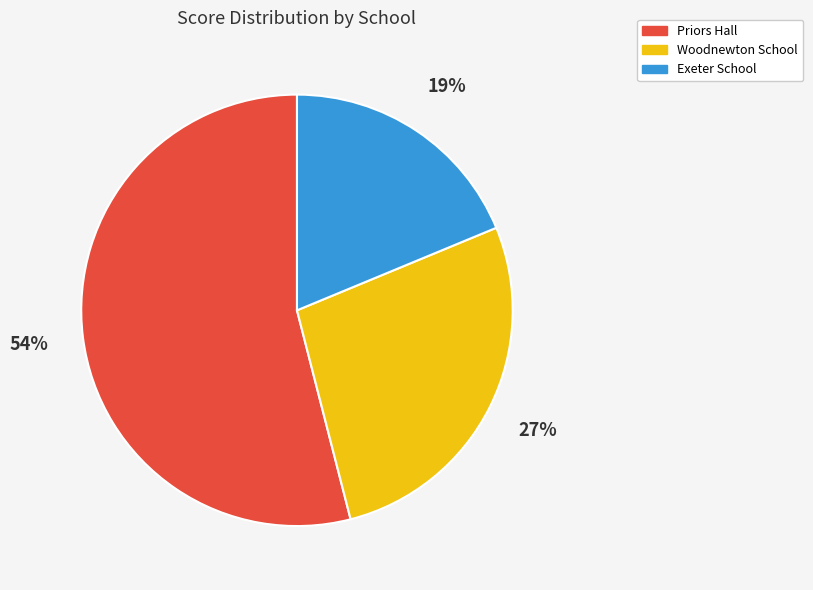

Rank the categories by value from lowest to highest.

Exeter School, Woodnewton School, Priors Hall